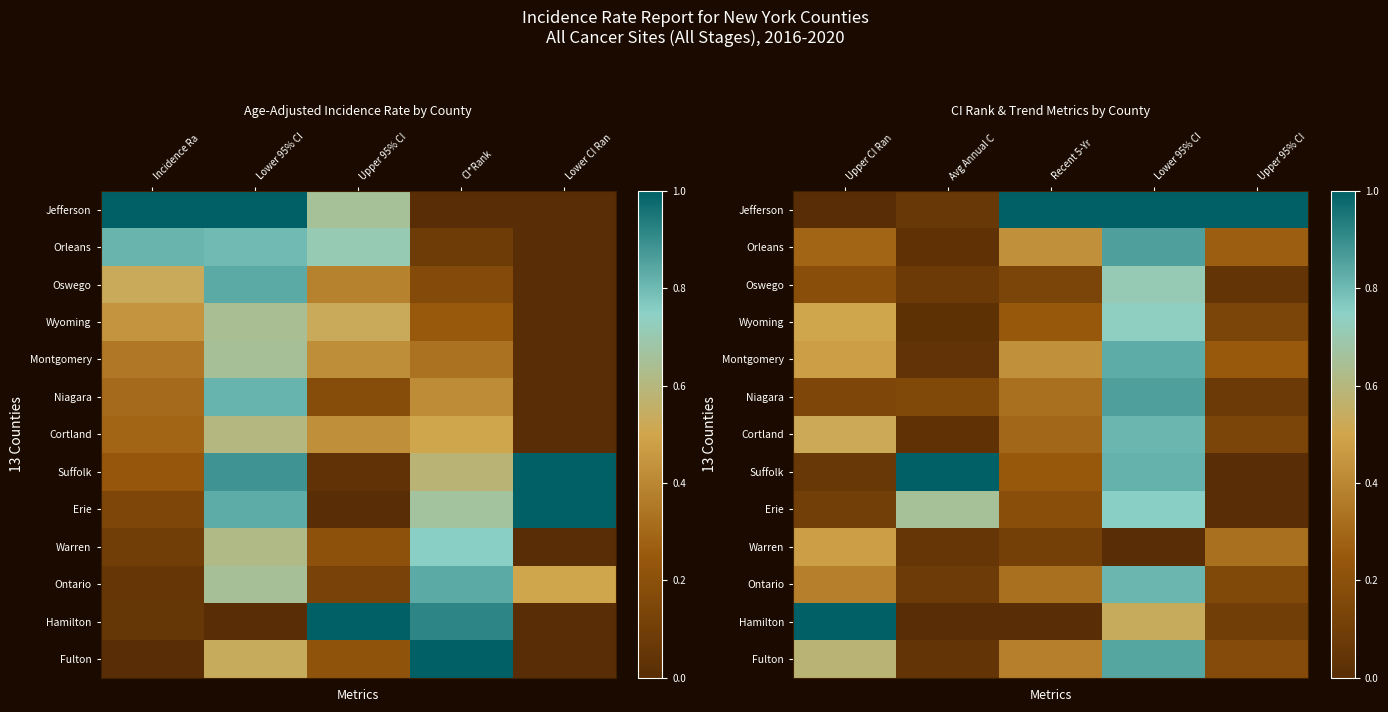

The value of Warren at Upper 95% CI is 0.1. True or false?

False